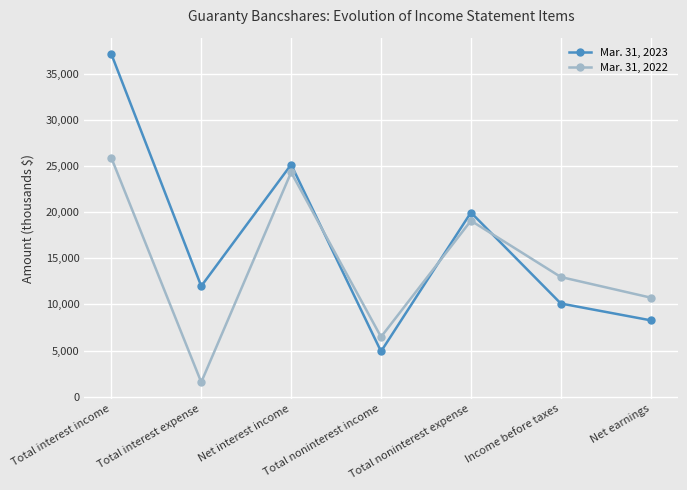

The Mar. 31, 2022 series shows 8537 at Total interest income. True or false?

False